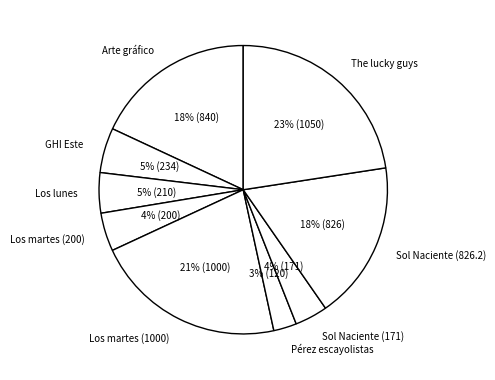

Does Los lunes represent more than half of the total?

No